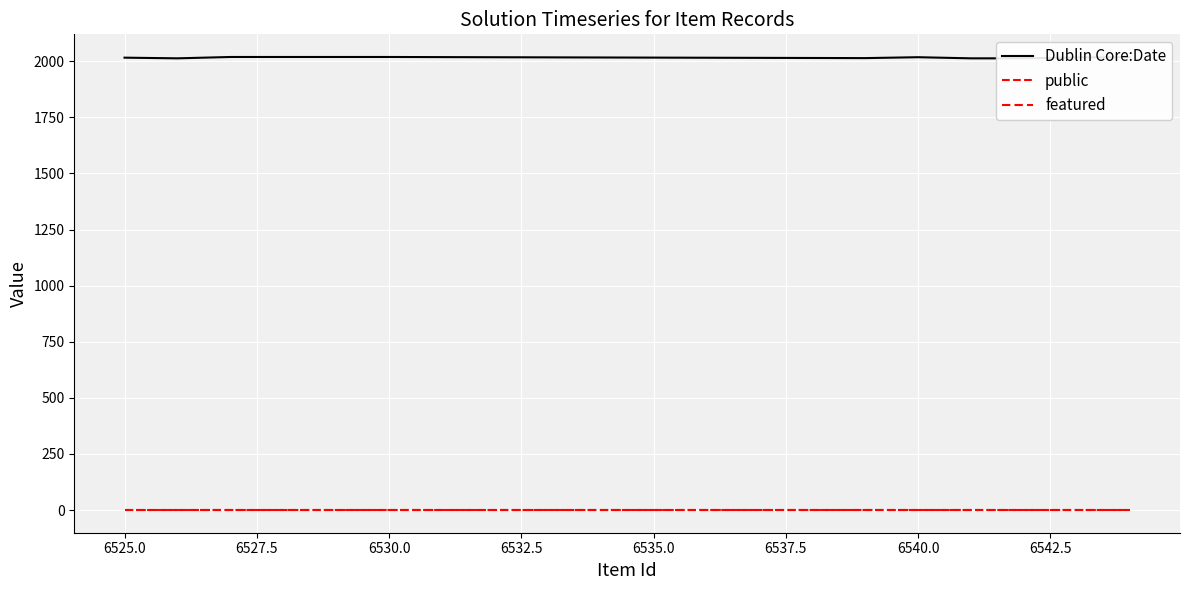

How many data points does each series have?

10